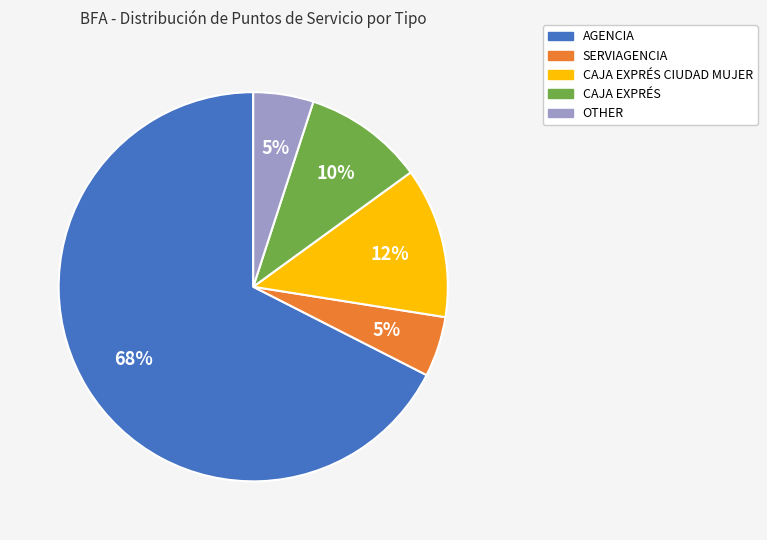

To the nearest percent, what is the average slice percentage?

20%